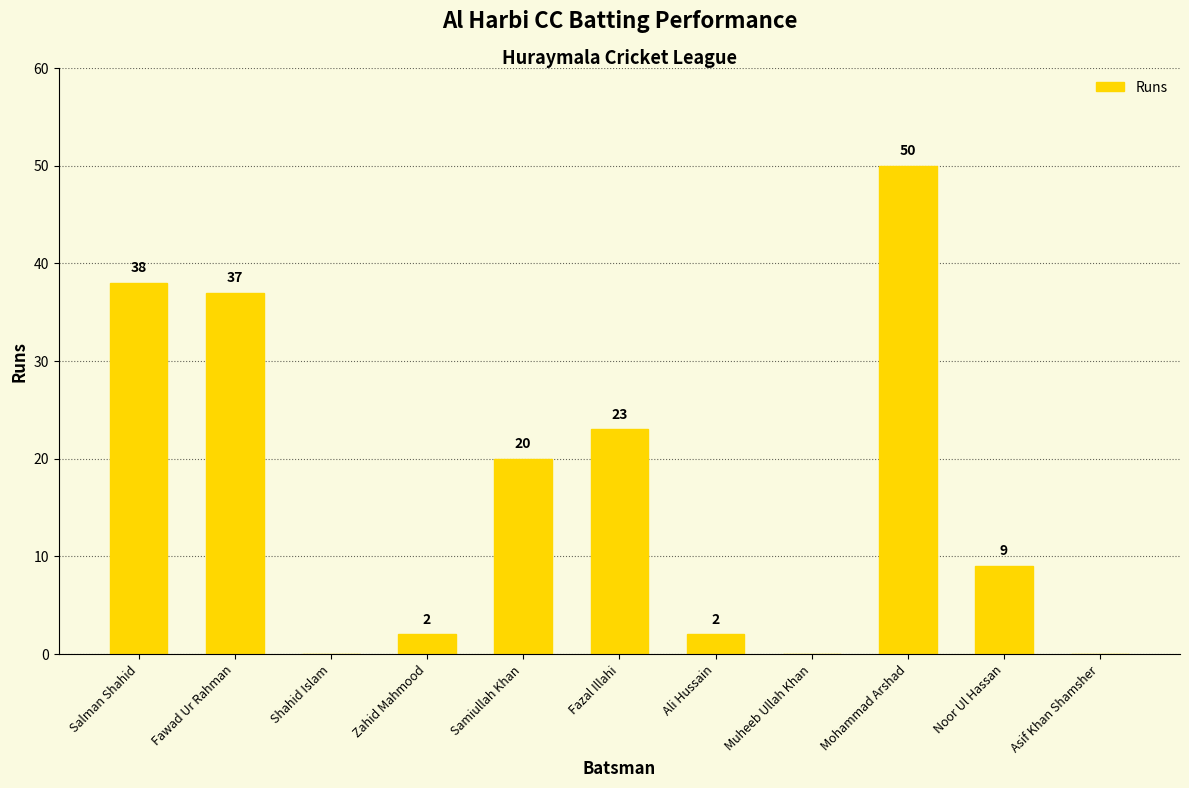

What is the average value?

16